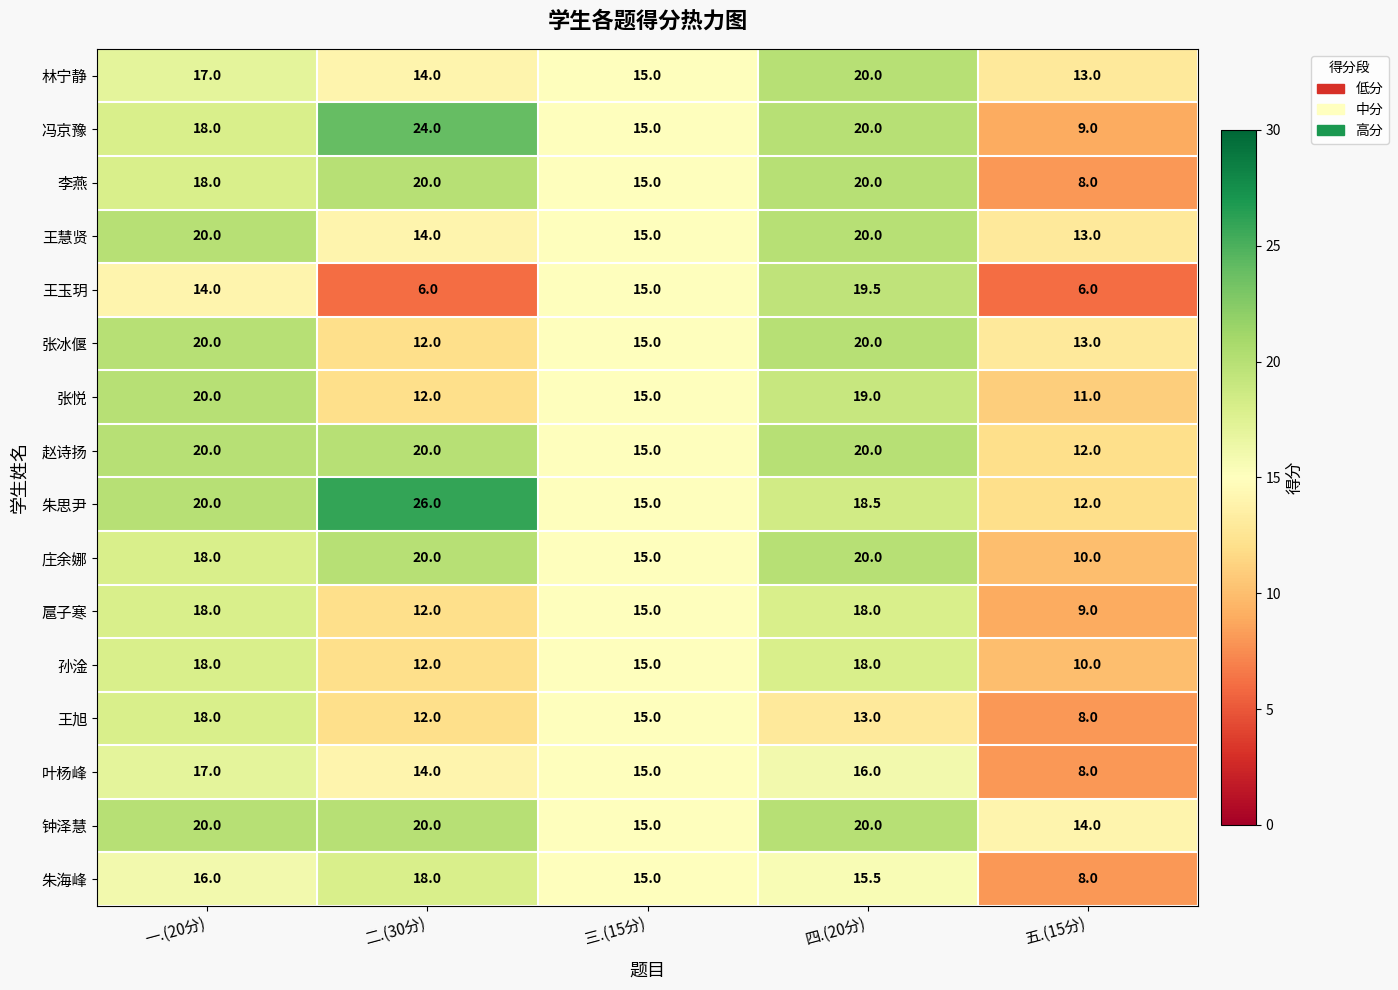

What is the smallest value displayed?

6.0